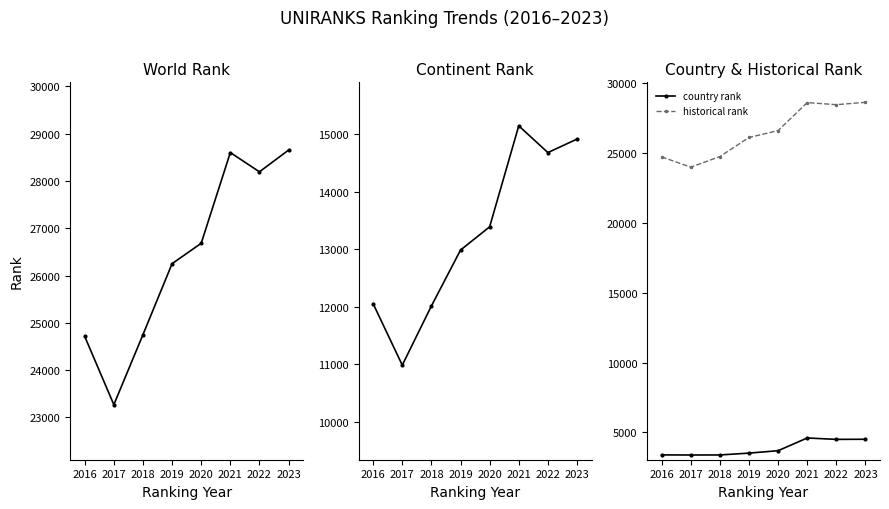

Where does the continent rank series first go above 13392?

2021